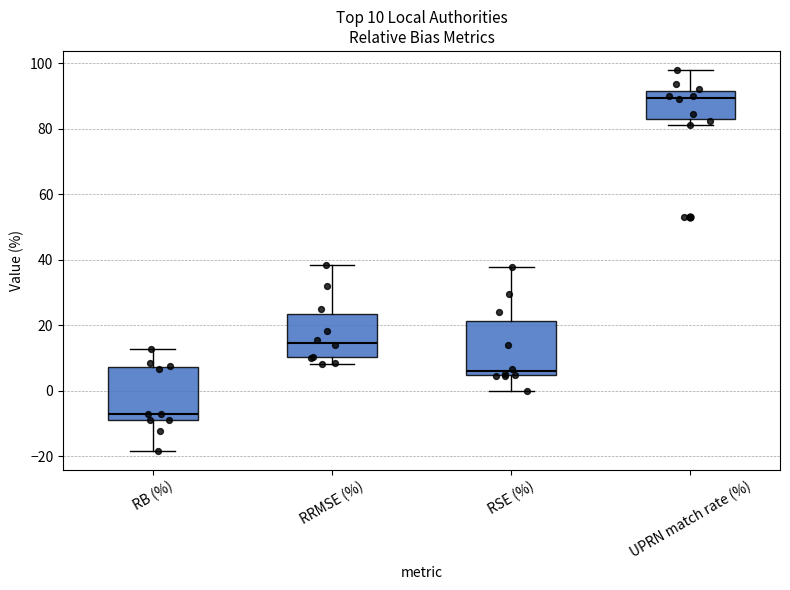

Which box's median line is the lowest?

RB (%)